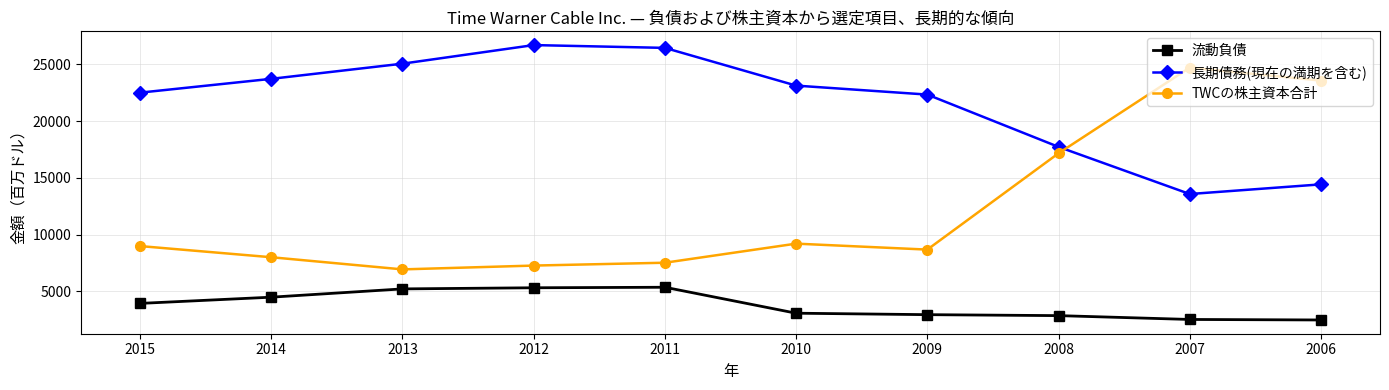

Does the chart display data point markers on the line(s)?

Yes